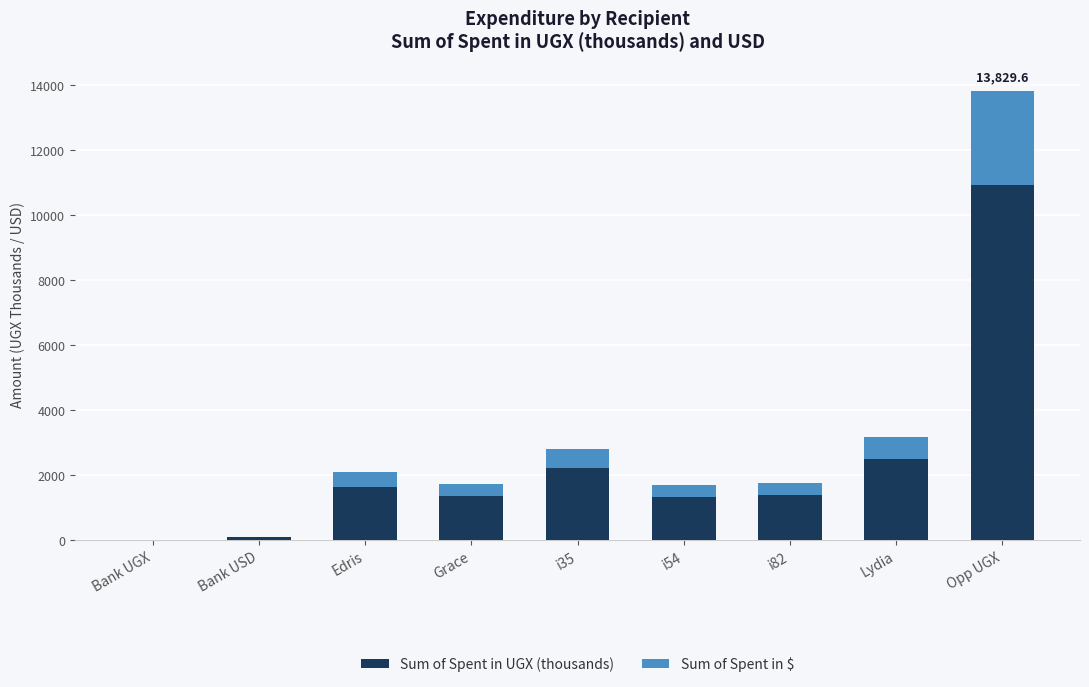

At which label does Sum of Spent in UGX (thousands) reach its peak?

Opp UGX